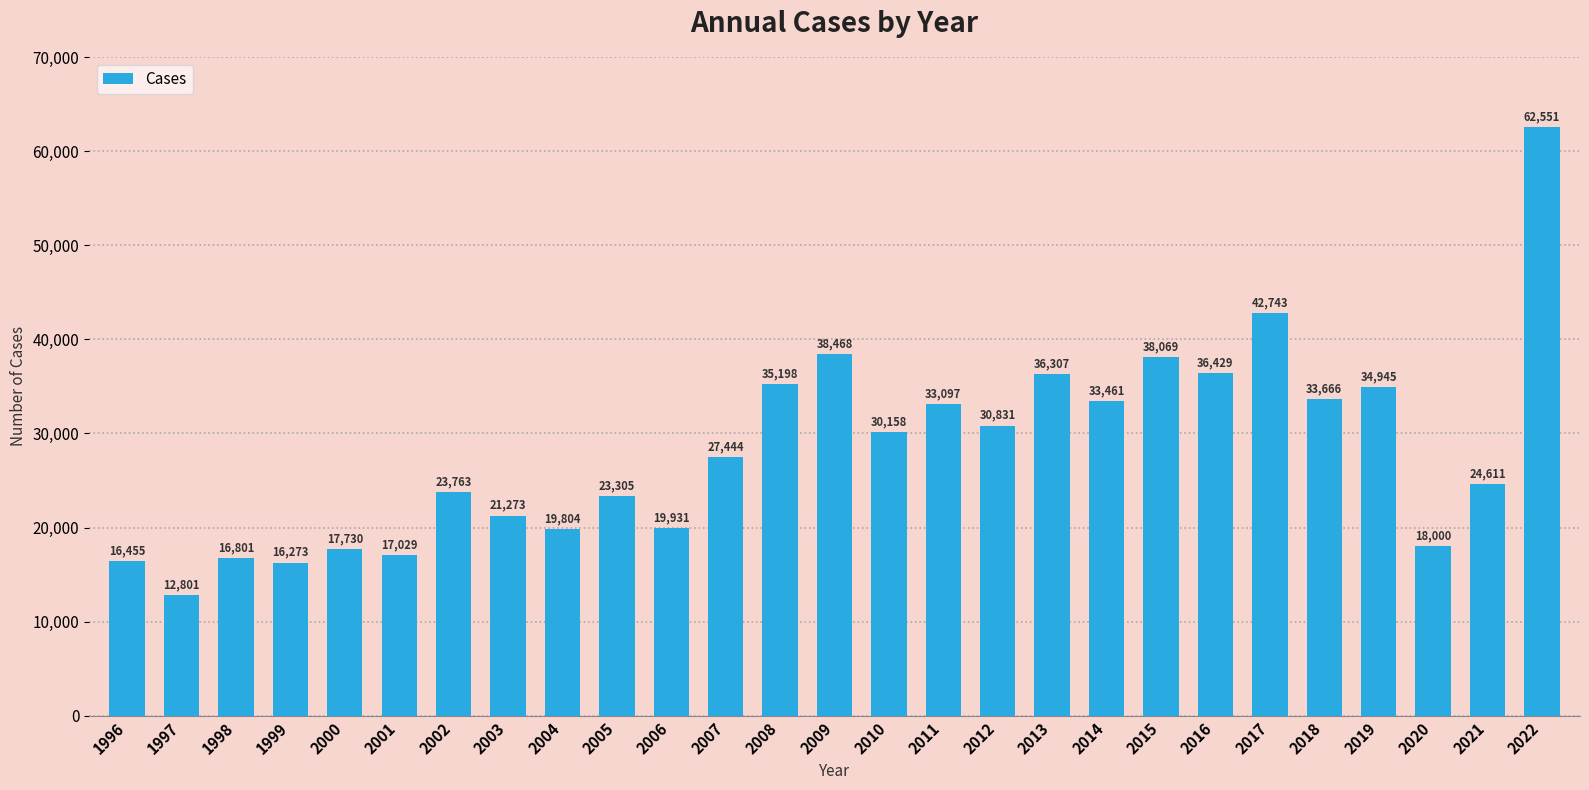

List the labels in order of value, largest first.

2022, 2017, 2009, 2015, 2016, 2013, 2008, 2019, 2018, 2014, 2011, 2012, 2010, 2007, 2021, 2002, 2005, 2003, 2006, 2004, 2020, 2000, 2001, 1998, 1996, 1999, 1997